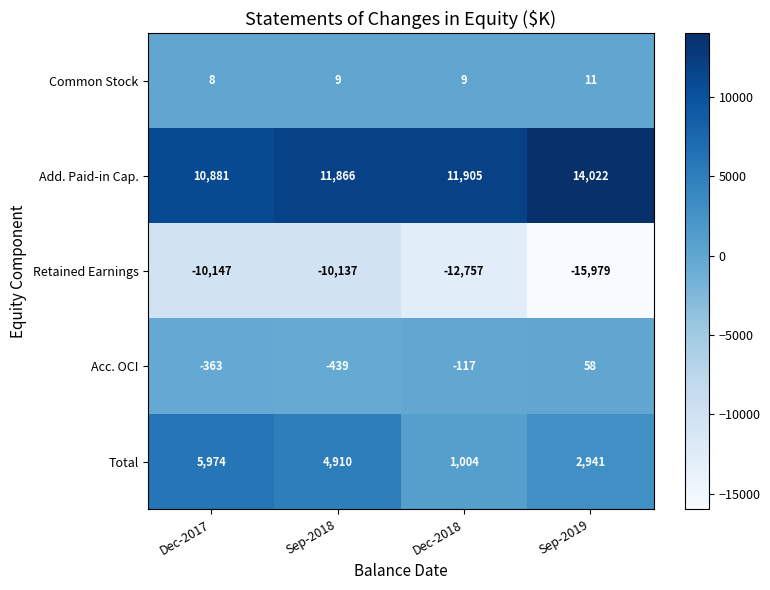

How many Acc. OCI values are between -363 and 58?

3